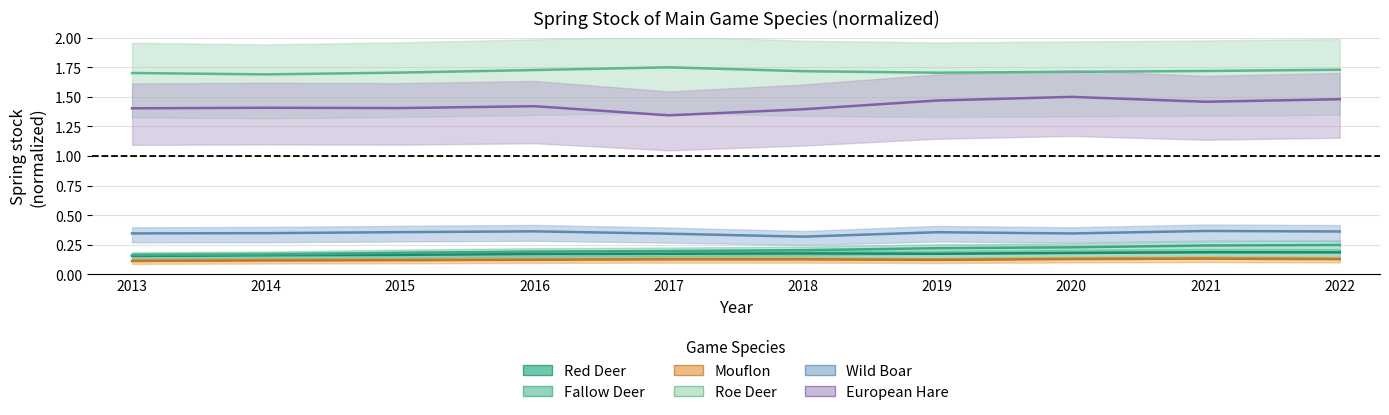

Between 2018 and 2019, which is larger?

2018